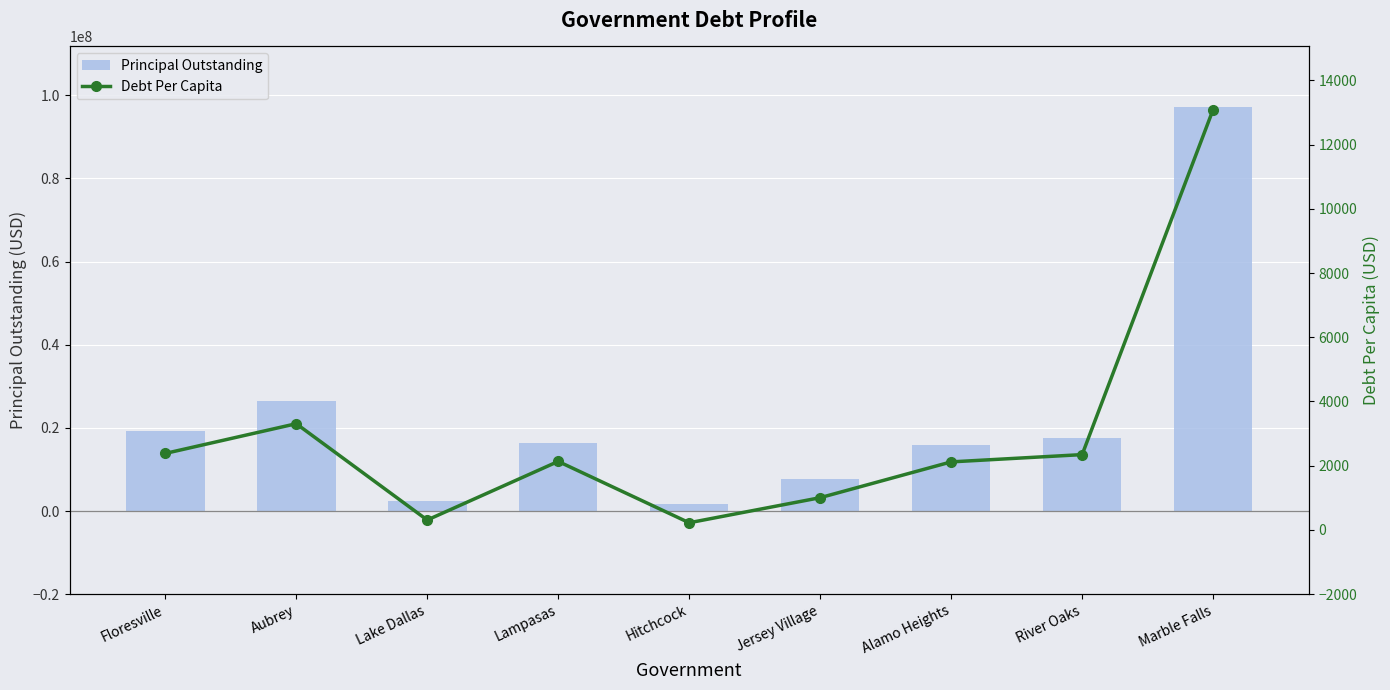

Rank the categories by Debt Per Capita value from highest to lowest.

Marble Falls, Aubrey, Floresville, River Oaks, Lampasas, Alamo Heights, Jersey Village, Lake Dallas, Hitchcock